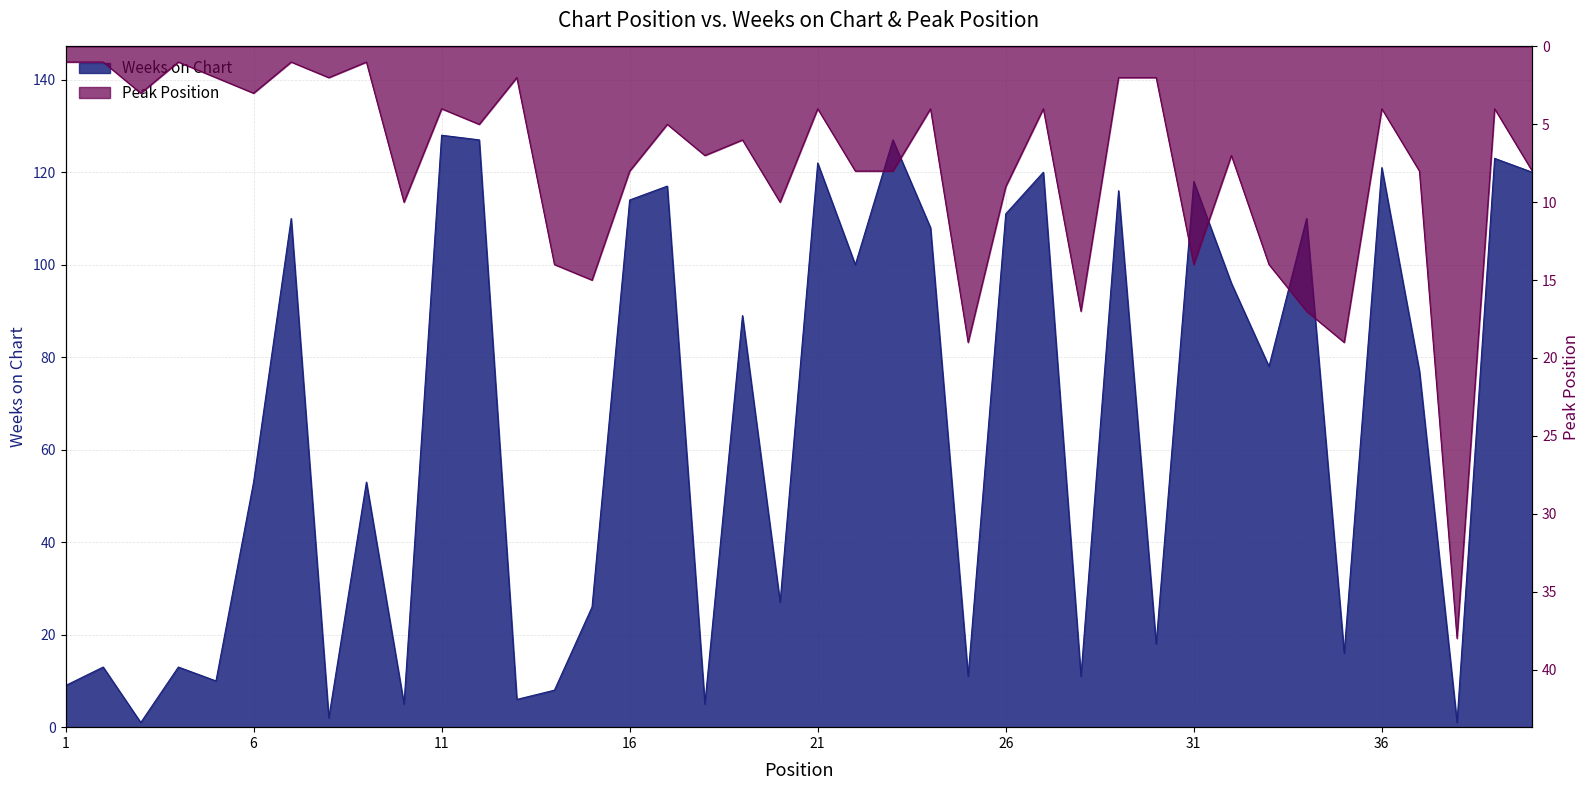

What is the maximum value for Peak Position?

38